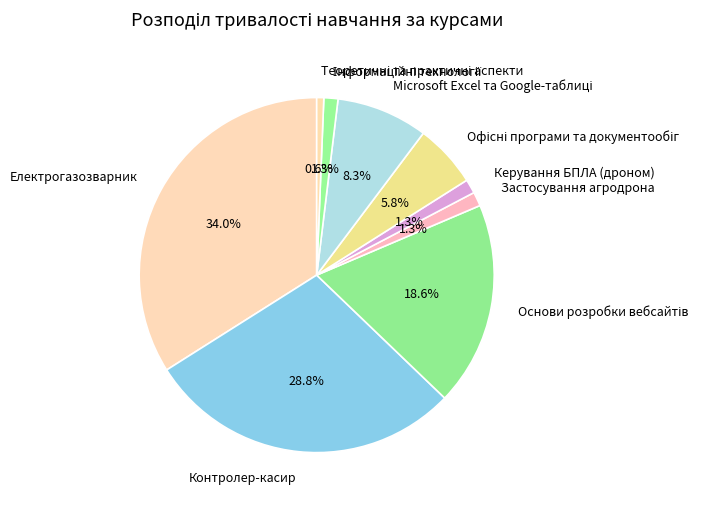

Is there a majority slice in this chart?

No